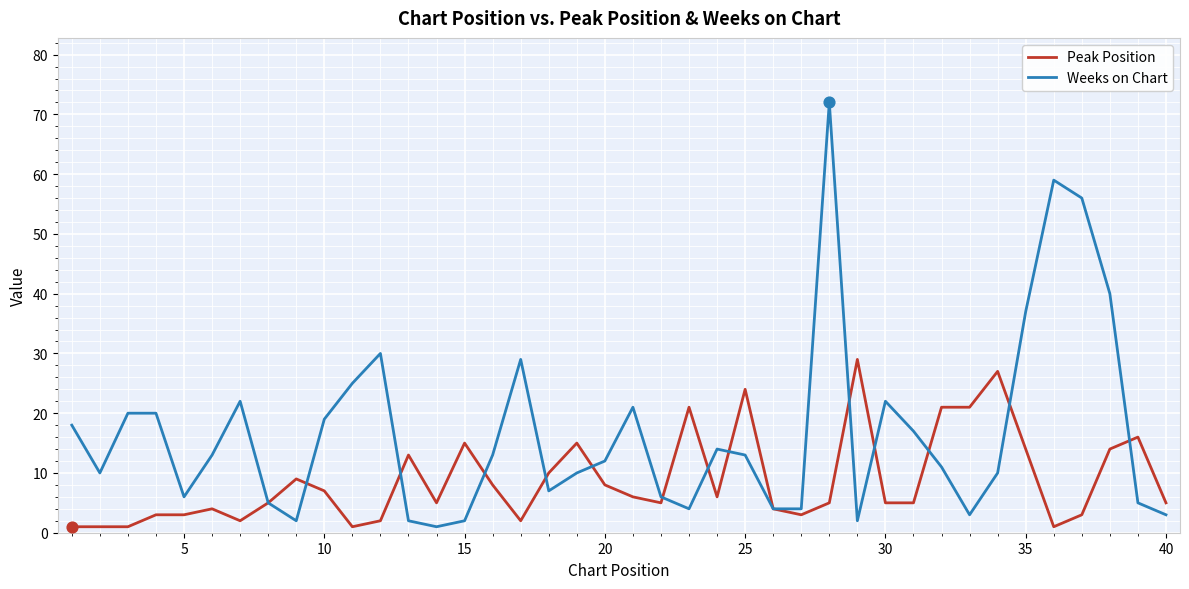

Which series has the largest range (max minus min)?

Weeks on Chart